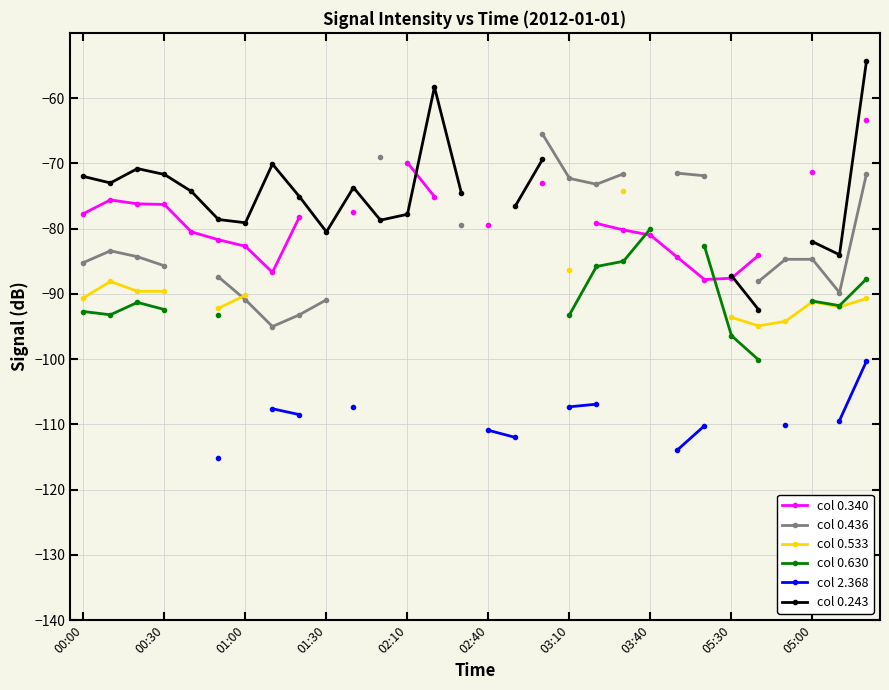

How many lines are shown in the chart?

6